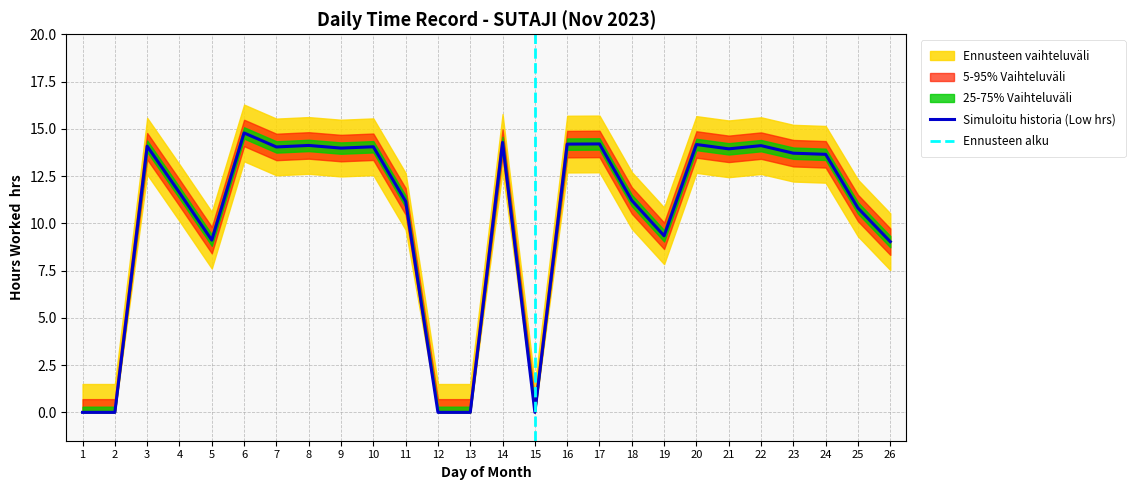

Reading left to right, list all the values displayed in this chart.

1=0.0	2=0.0	3=14.1	4=11.6	5=9.1	6=14.8	7=14.0	8=14.1	9=14.0	10=14.1	11=11.2	12=0.0	13=0.0	14=14.3	15=0.0	16=14.2	17=14.2	18=11.2	19=9.3	20=14.2	21=13.9	22=14.1	23=13.7	24=13.7	25=10.8	26=9.0